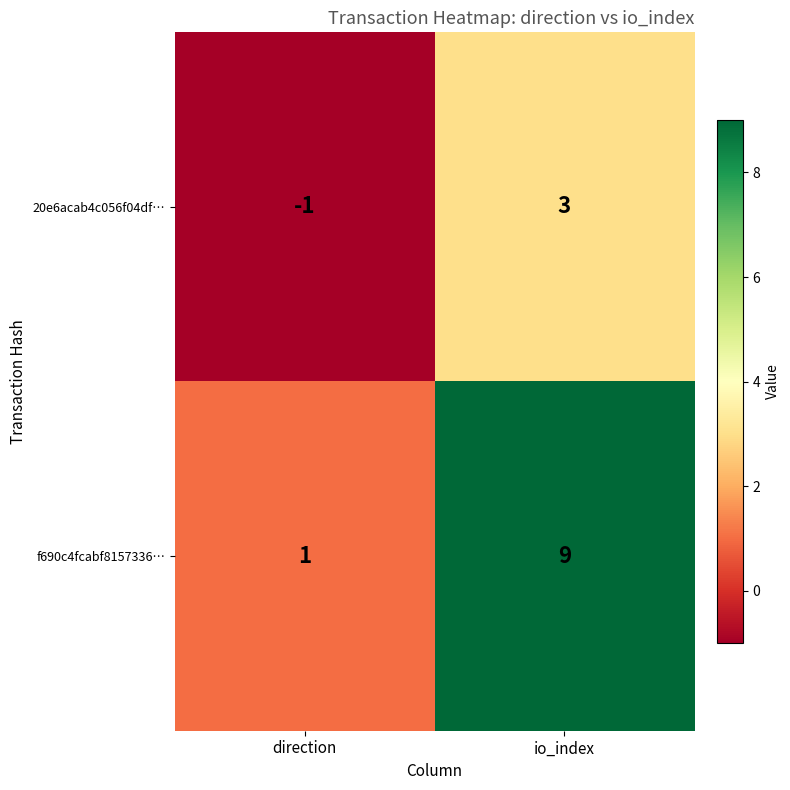

What is the average value of the f690c4fcabf8157336… series?

5